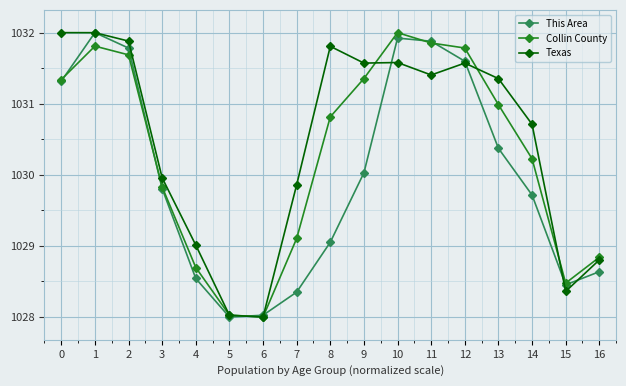

What is the spread (max minus min) of values at 7?

1.5